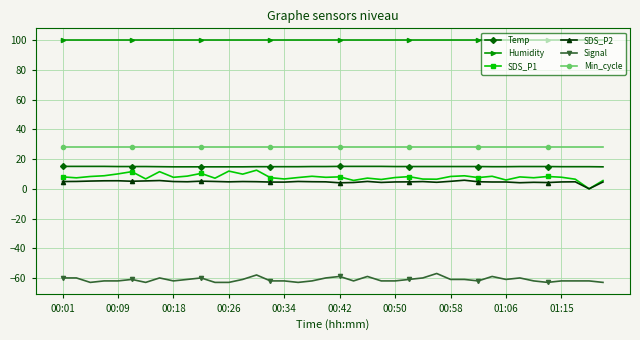

Which series has the largest total across all categories?

Humidity